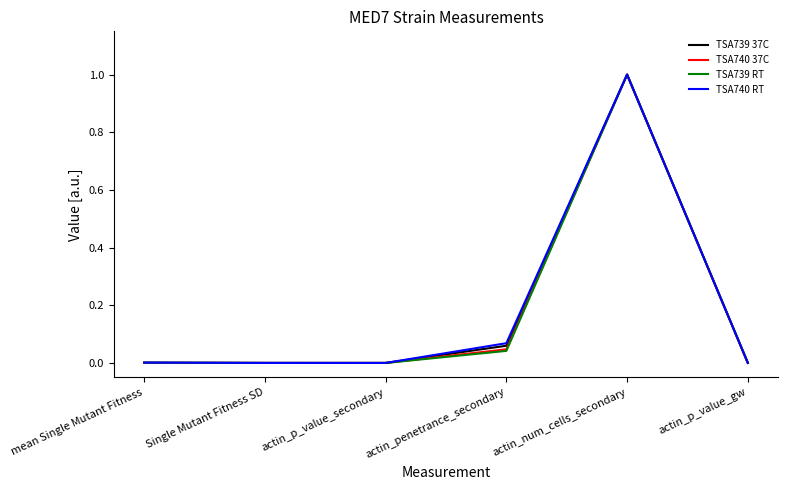

True or false: TSA740 RT has a value of 0.5 at actin_p_value_secondary.

False